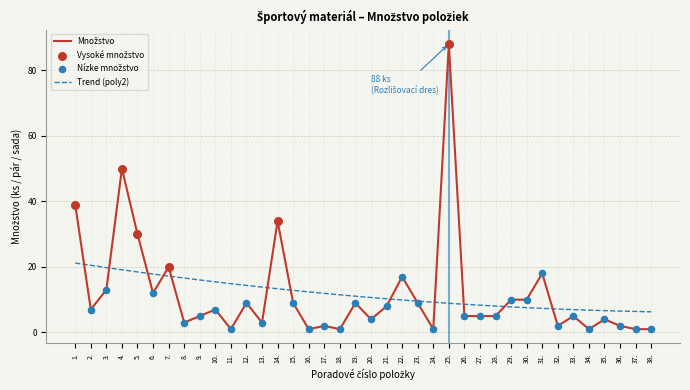

Which has a higher value, 35. or 29.?

29.